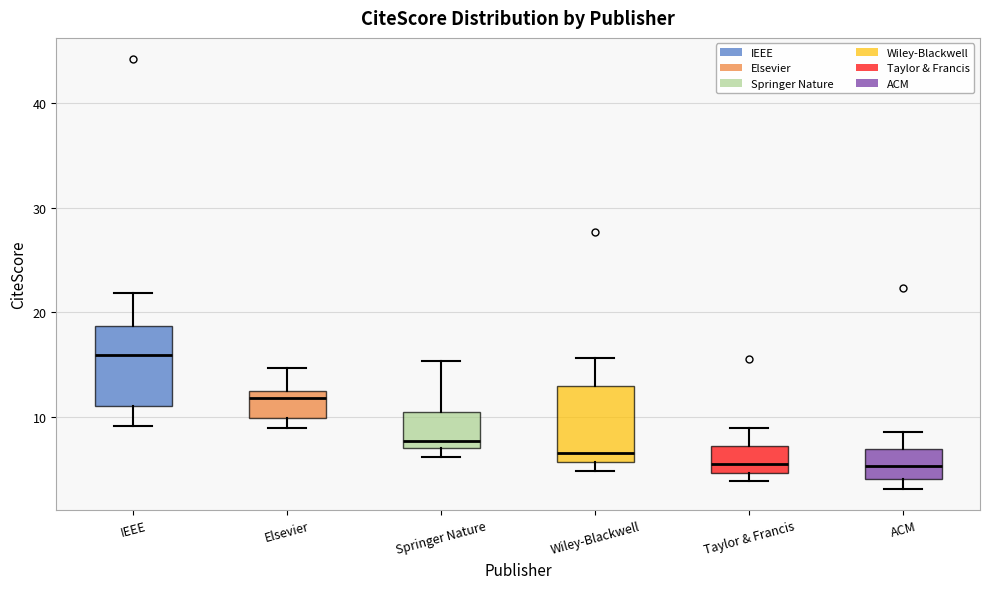

Reading left to right, transcribe this box plot: for each box, give where its median line is, the range the box spans, and where its two whiskers end, as read against the y-axis. The values are not printed on the chart, so give them approximately, as read against the axis.

IEEE: median 16, box 11 to 19, whiskers 9 to 22
Elsevier: median 12 (just below the box's upper edge), box 10 to 12, whiskers 9 to 15
Springer Nature: median 8, box 7 to 10, whiskers 6 to 15
Wiley-Blackwell: median 7, box 6 to 13, whiskers 5 to 16
Taylor & Francis: median 6, box 5 to 7, whiskers 4 to 9
ACM: median 5, box 4 to 7, whiskers 3 to 9